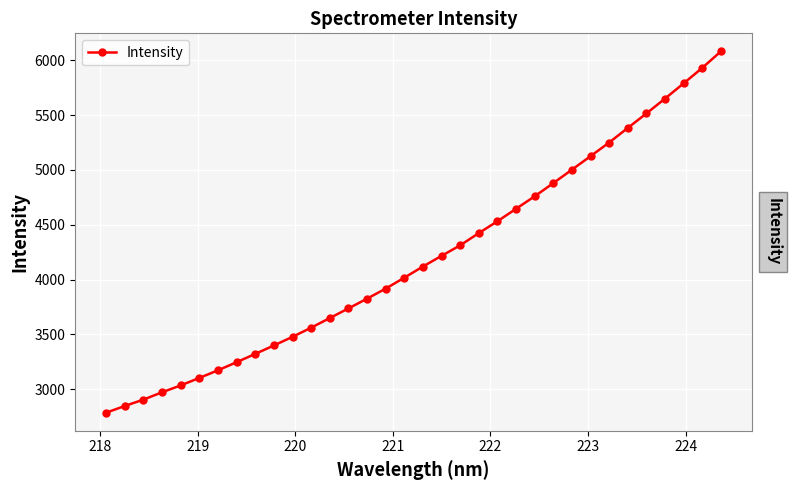

What is the difference between the second highest and minimum values?

3143.4